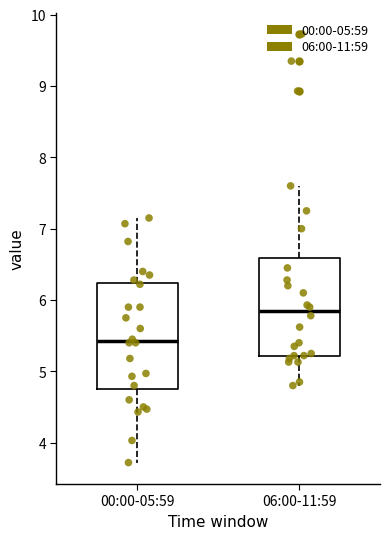

Reading left to right, read every box against the y-axis: the position of its median line, the range the box covers, and the ends of its whiskers. The values are not printed on the chart, so give them approximately, as read against the axis.

00:00-05:59: median 5.4, box 4.8 to 6.2, whiskers 3.7 to 7.2
06:00-11:59: median 5.8, box 5.2 to 6.6, whiskers 4.8 to 7.6